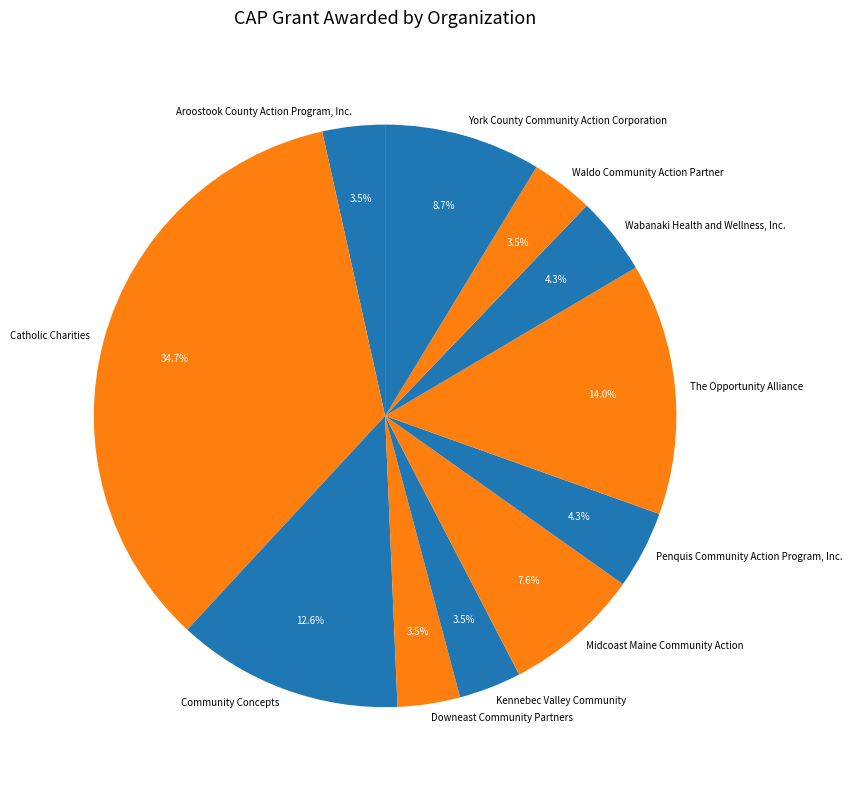

To the nearest percent, what portion does Midcoast Maine Community Action represent?

8%